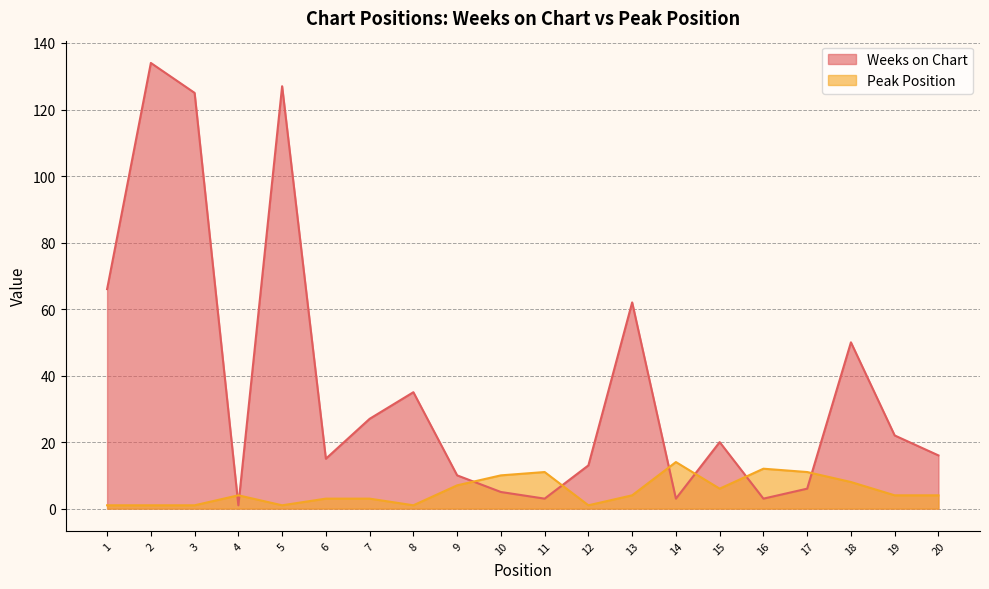

True or false: Peak Position and Weeks on Chart cross at least once.

True